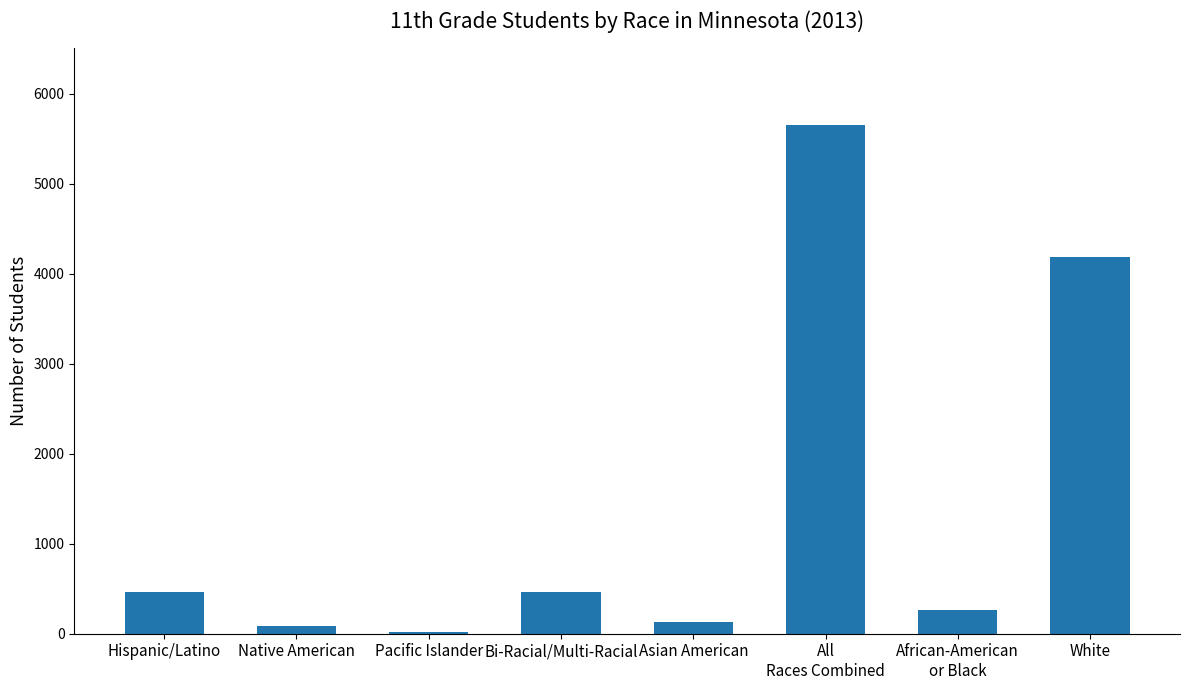

Between Native American and Pacific Islander, which is larger?

Native American